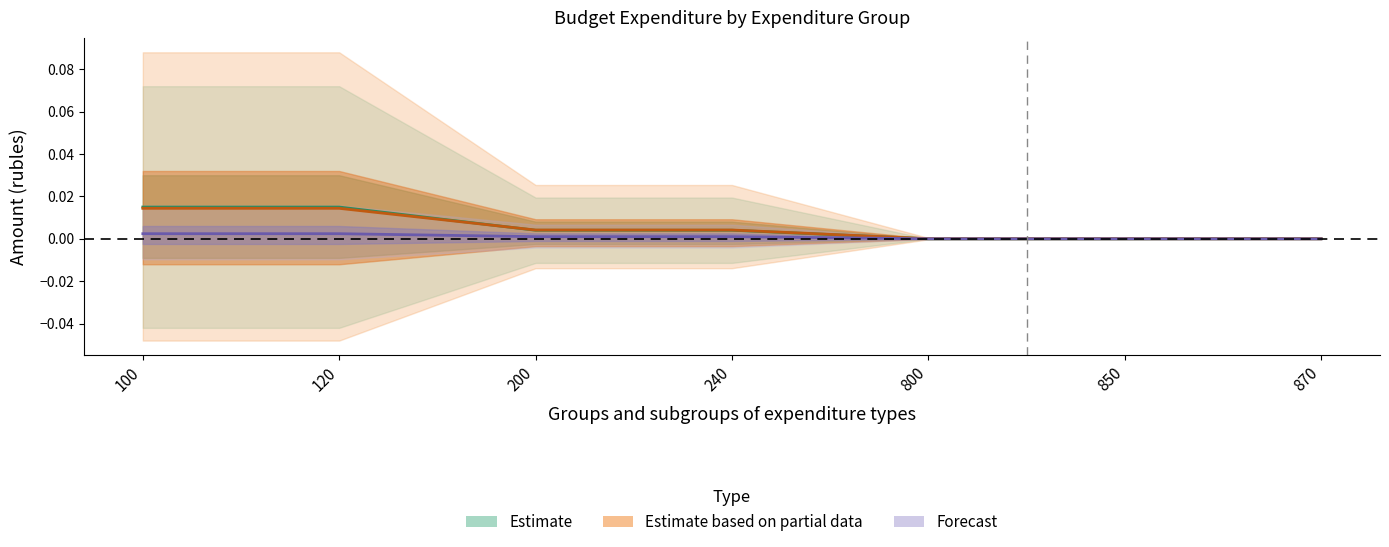

Rank the categories by Estimate value from lowest to highest.

800, 850, 870, 200, 240, 100, 120